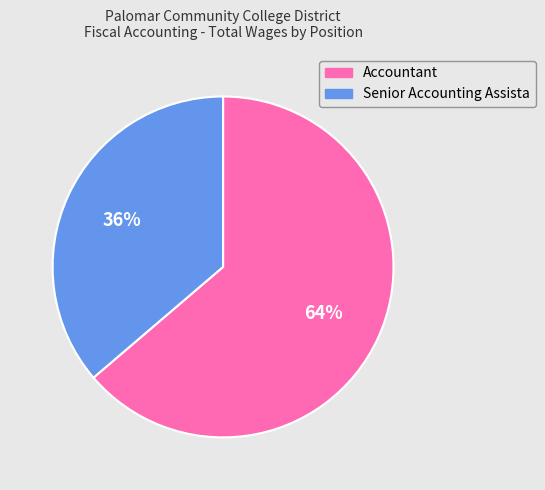

Combined, do Senior Accounting Assista and Accountant account for over 50%?

Yes